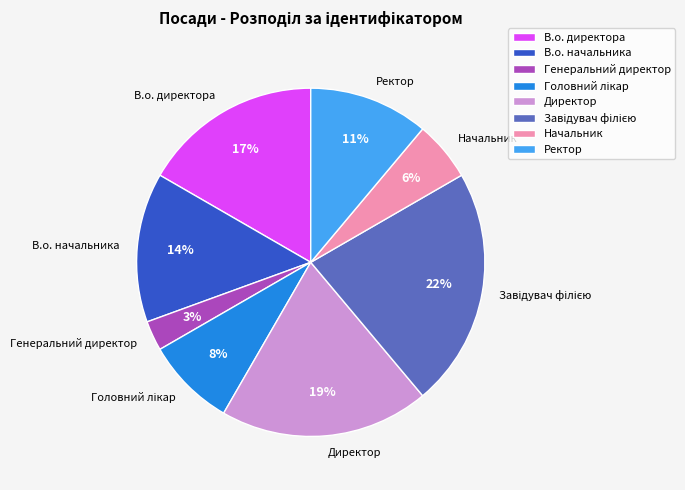

Does any single category account for the majority?

No